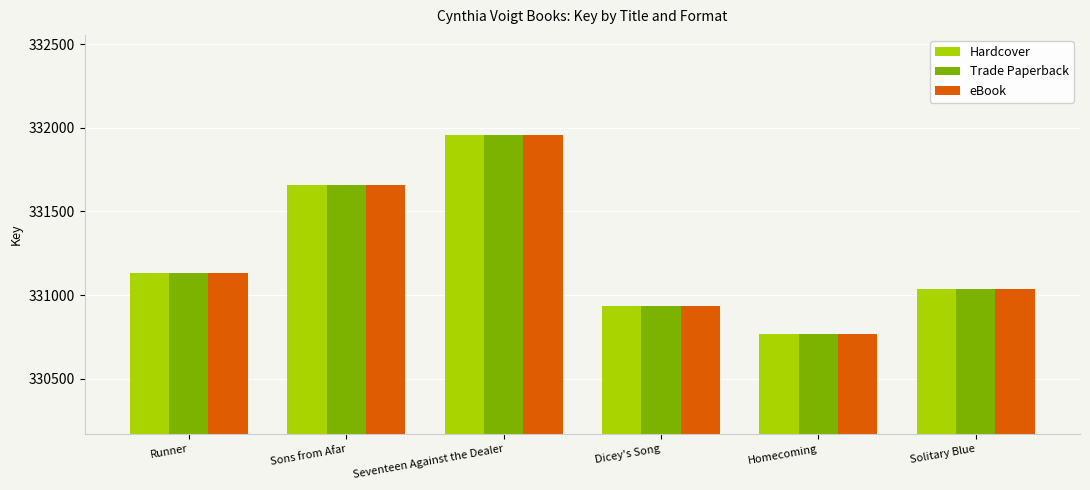

Where is eBook nearest to the value 331362?

Runner